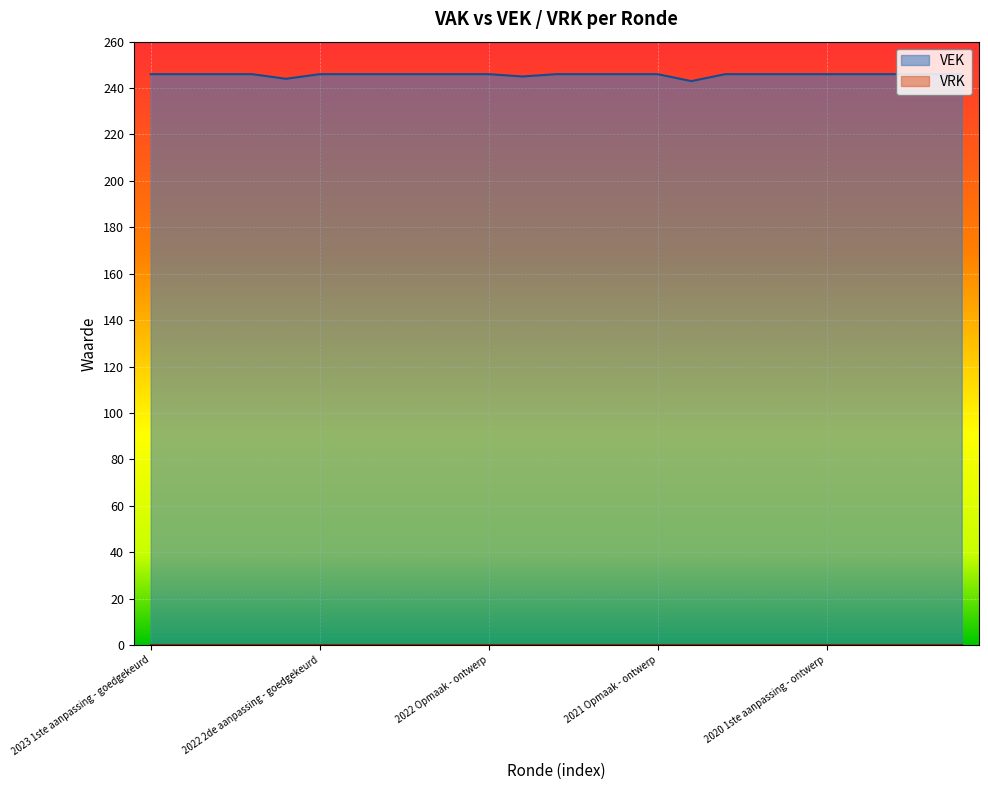

True or false: there are more than 1 points higher than both neighbors.

False